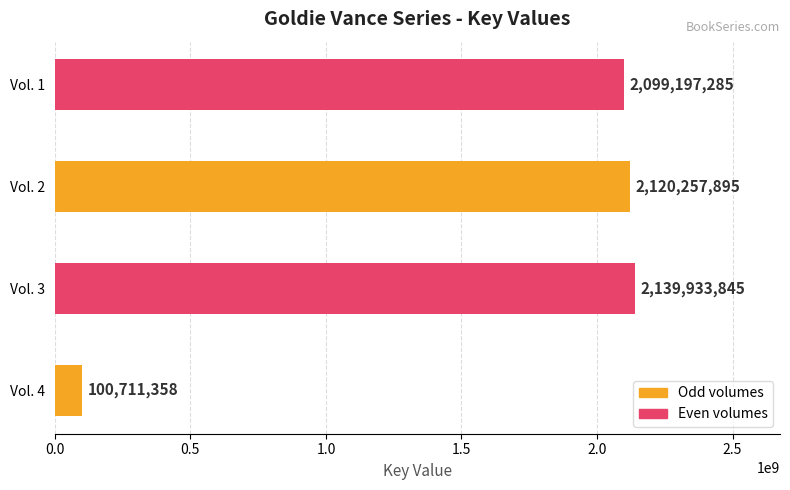

Between Vol. 4 and Vol. 3, which is larger?

Vol. 3